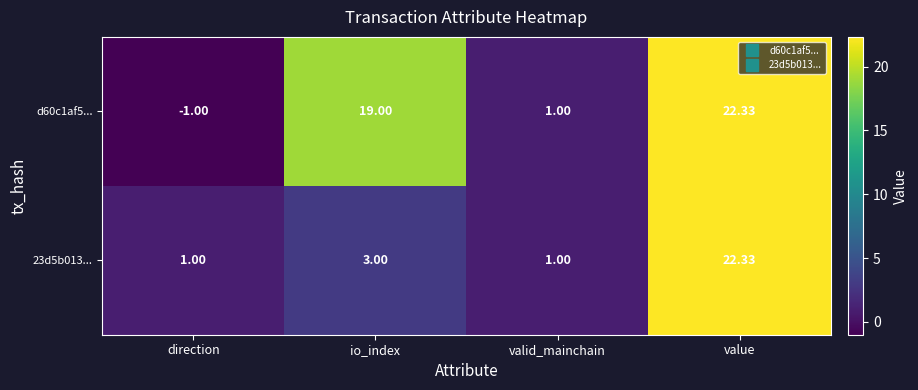

Is the value of d60c1af5... at valid_mainchain greater than the value of 23d5b013... at value?

No